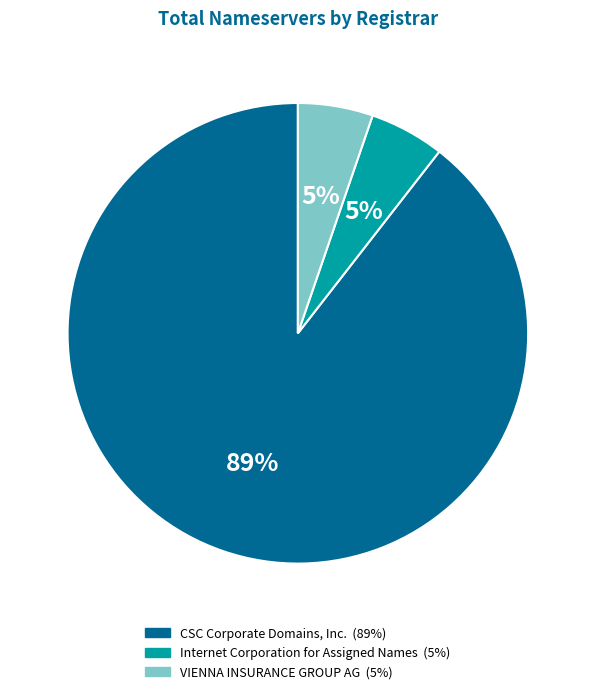

Is CSC Corporate Domains, Inc. the majority of the pie?

Yes